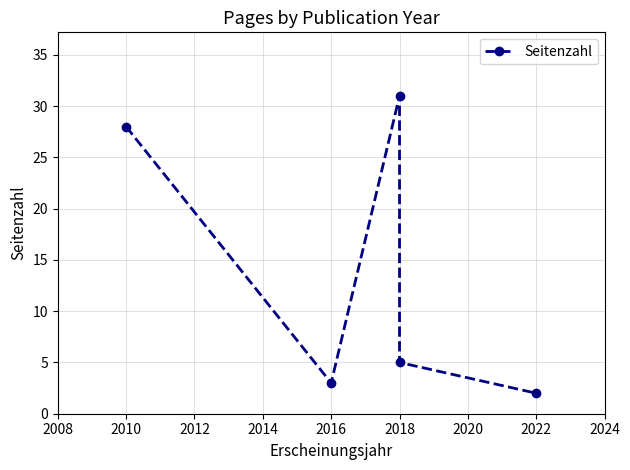

True or false: there are more than 0 points higher than both neighbors.

True